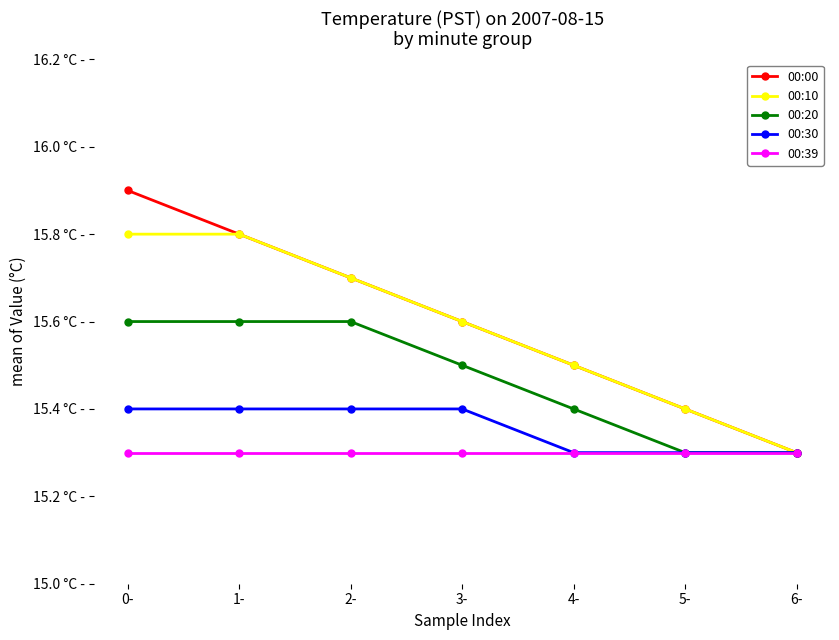

What is the difference between the highest and lowest values at 5-?

0.1